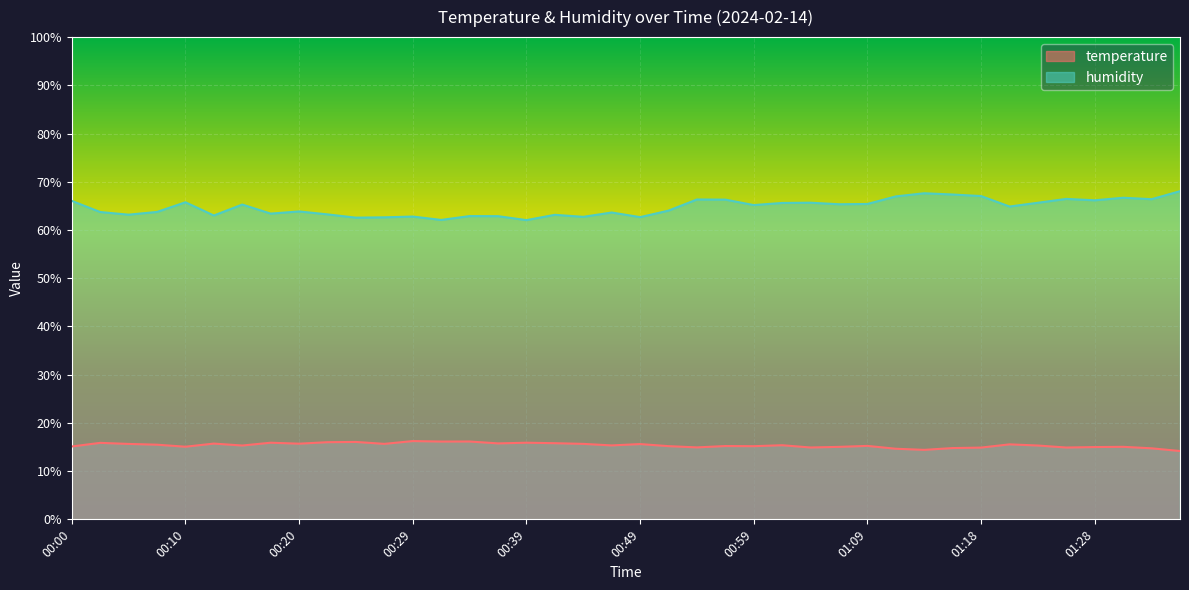

True or false: humidity and temperature cross at least once.

False